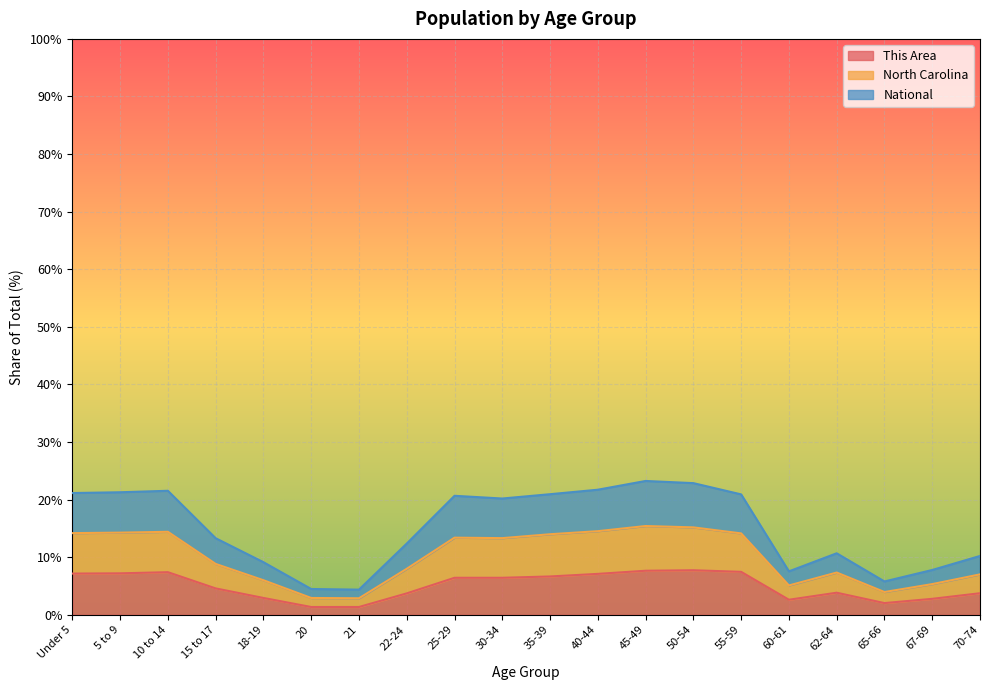

The value of This Area at 62-64 is 3.8. True or false?

True